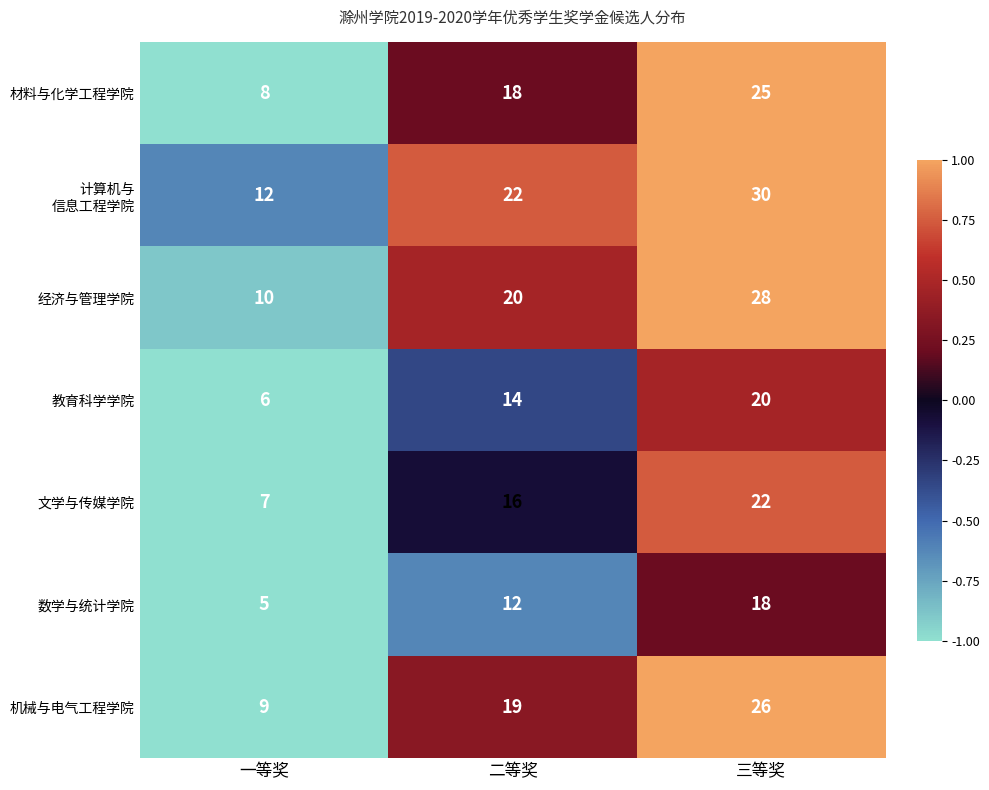

The 数学与统计学院 series shows 5 at 一等奖. True or false?

True